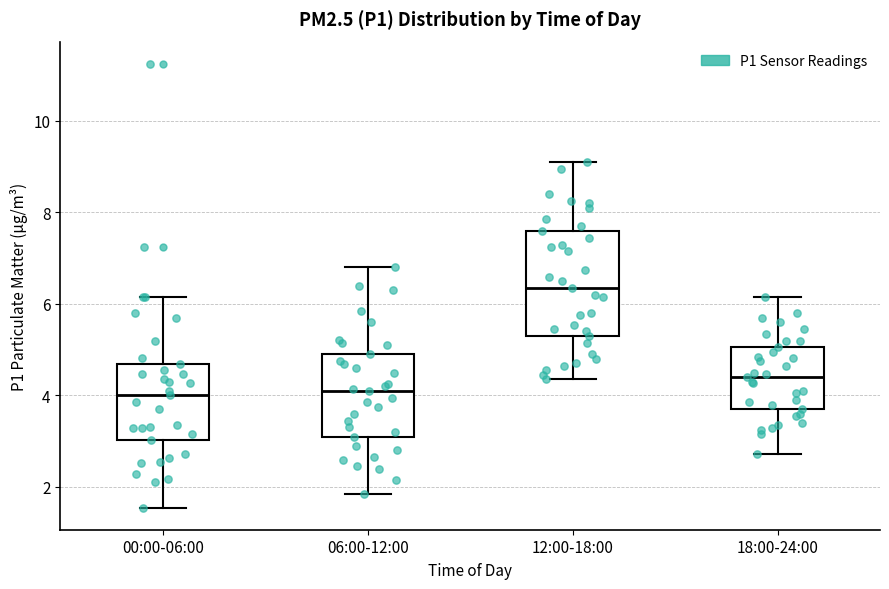

Reading left to right, read every box against the y-axis: the position of its median line, the range the box covers, and the ends of its whiskers. The values are not printed on the chart, so give them approximately, as read against the axis.

00:00-06:00: median 4.0, box 3.0 to 4.6, whiskers 1.6 to 6.2
06:00-12:00: median 4.2, box 3.2 to 5.0, whiskers 1.8 to 6.8
12:00-18:00: median 6.4, box 5.4 to 7.6, whiskers 4.4 to 9.2
18:00-24:00: median 4.4, box 3.8 to 5.0, whiskers 2.8 to 6.2